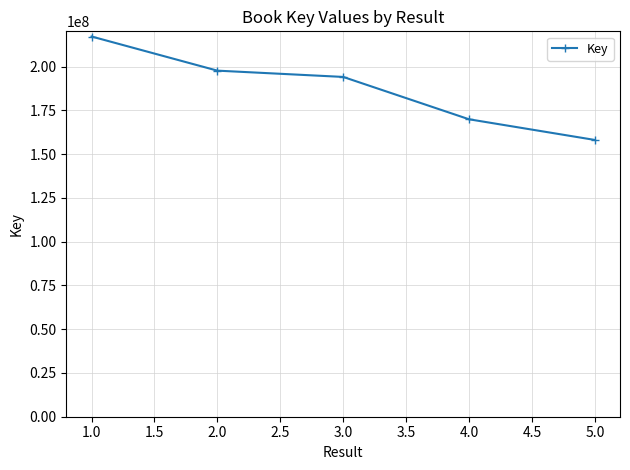

Rank the categories by value from lowest to highest.

5.0, 4.0, 3.0, 2.0, 1.0